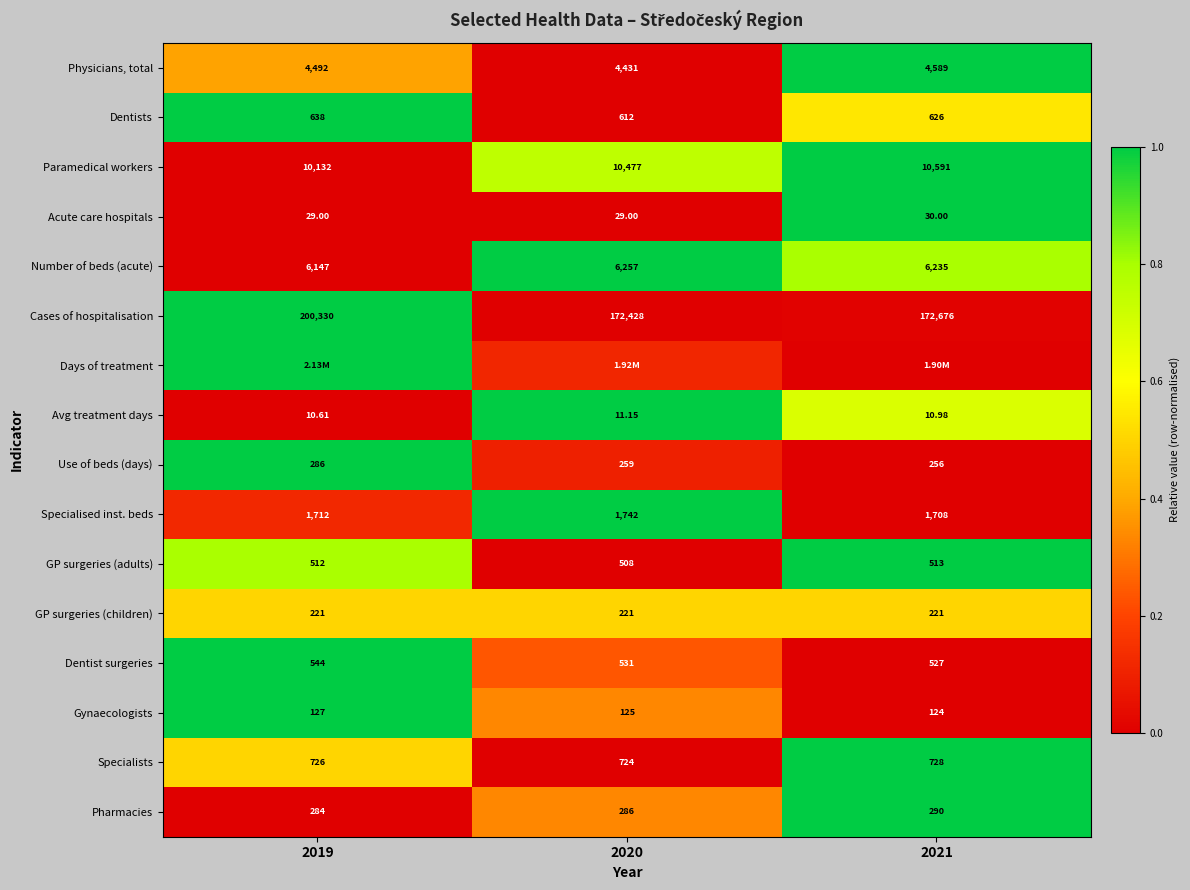

Is the value of Use of beds (days) at 2019 greater than the value of GP surgeries (children) at 2020?

Yes